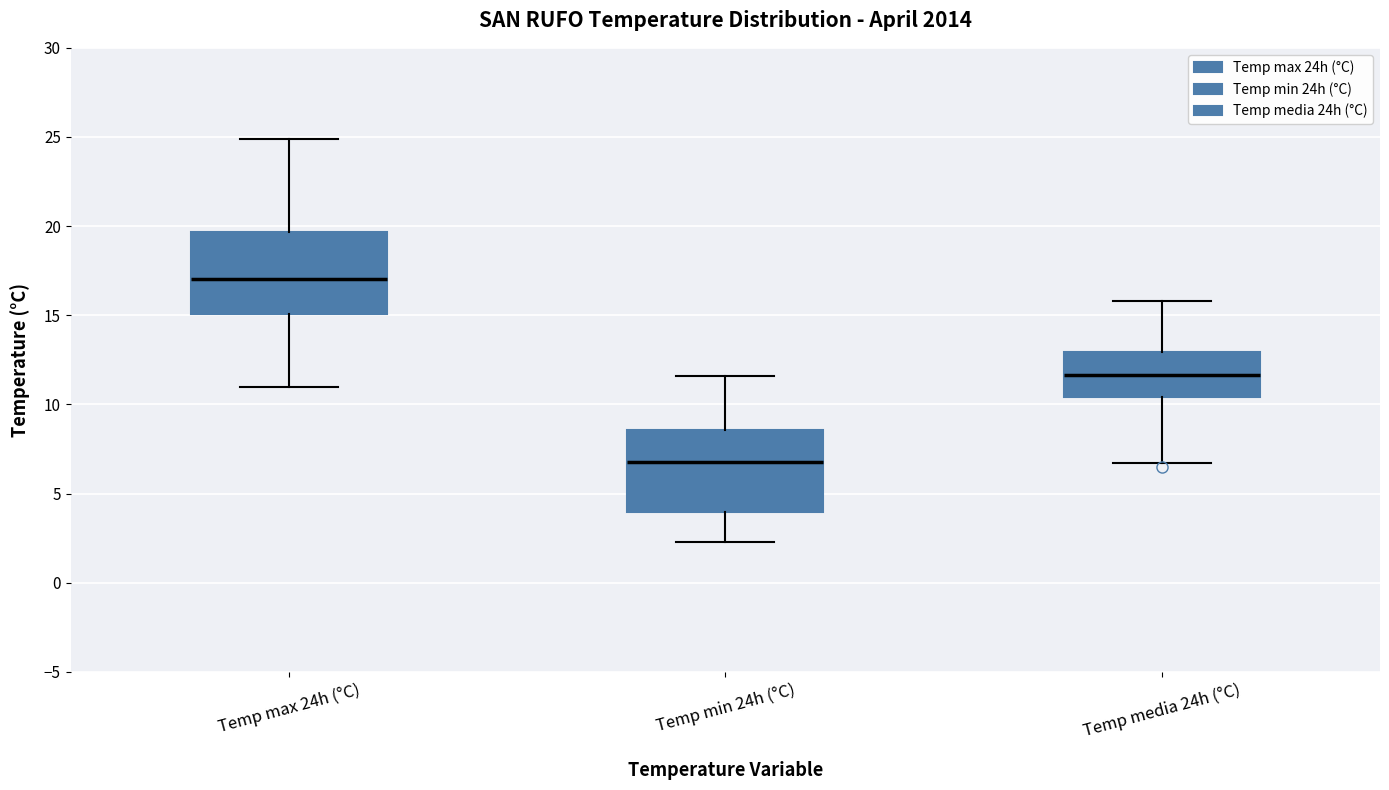

Reading left to right, read every box against the y-axis: the position of its median line, the range the box covers, and the ends of its whiskers. The values are not printed on the chart, so give them approximately, as read against the axis.

Temp max 24h (°C): median 17.0, box 15.0 to 19.5, whiskers 11.0 to 25.0
Temp min 24h (°C): median 7.0, box 4.0 to 8.5, whiskers 2.5 to 11.5
Temp media 24h (°C): median 11.5, box 10.5 to 13.0, whiskers 6.5 to 16.0